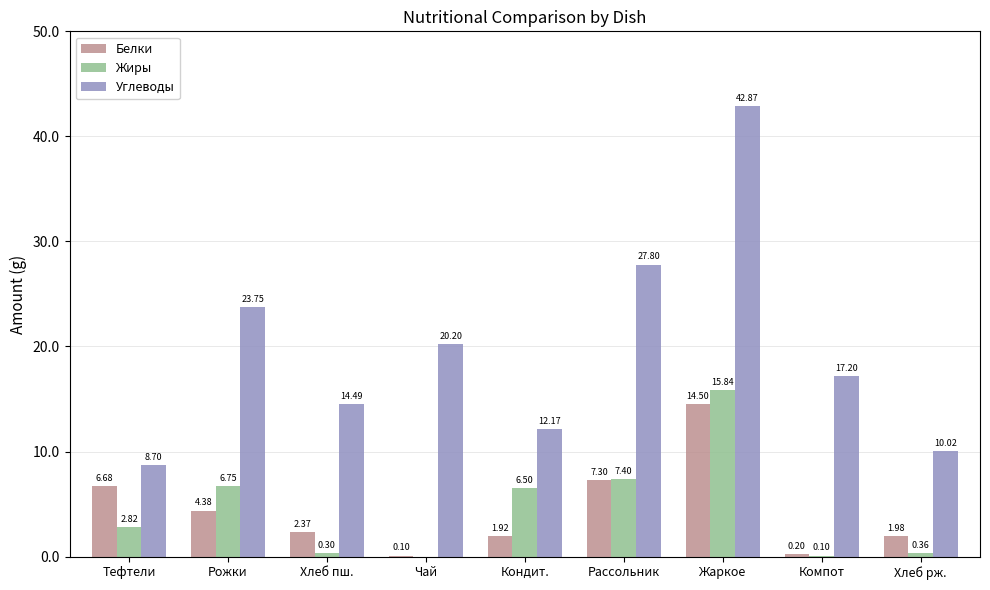

What is the sum of the Жиры values at Компот and Рассольник?

7.5